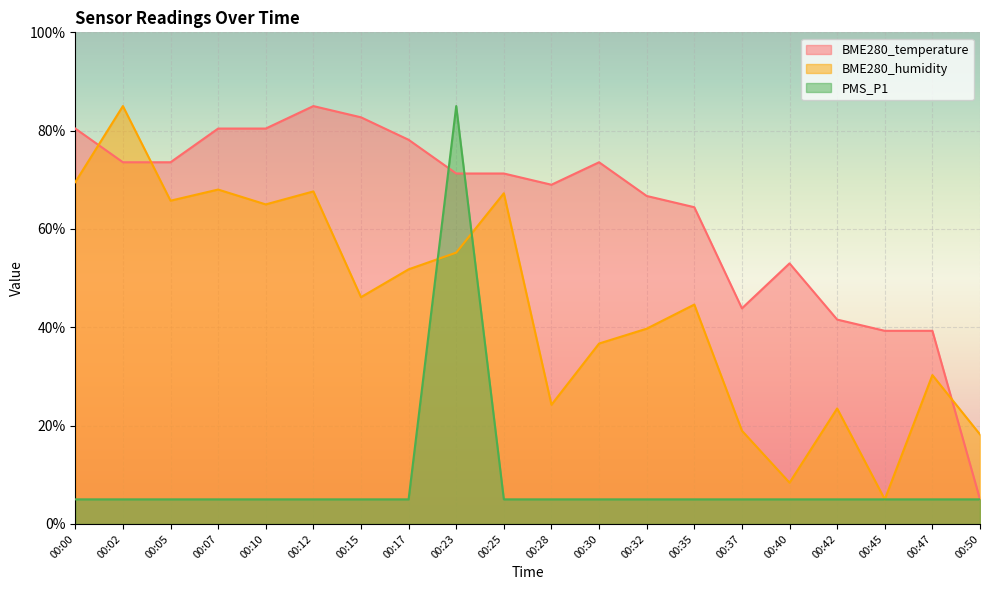

Reading left to right, what are all the values shown in this chart?

BME280_temperature: 80.4	73.6	73.6	80.4	80.4	85.0	82.7	78.1	71.3	71.3	69.0	73.6	66.7	64.4	43.9	53.0	41.6	39.3	39.3	5.0
BME280_humidity: 69.5	85.0	65.8	68.0	65.0	67.6	46.1	51.8	55.2	67.3	24.2	36.7	39.7	44.6	19.0	8.4	23.5	5.0	30.3	18.2
PMS_P1: 5.0	5.0	5.0	5.0	5.0	5.0	5.0	5.0	85.0	5.0	5.0	5.0	5.0	5.0	5.0	5.0	5.0	5.0	5.0	5.0